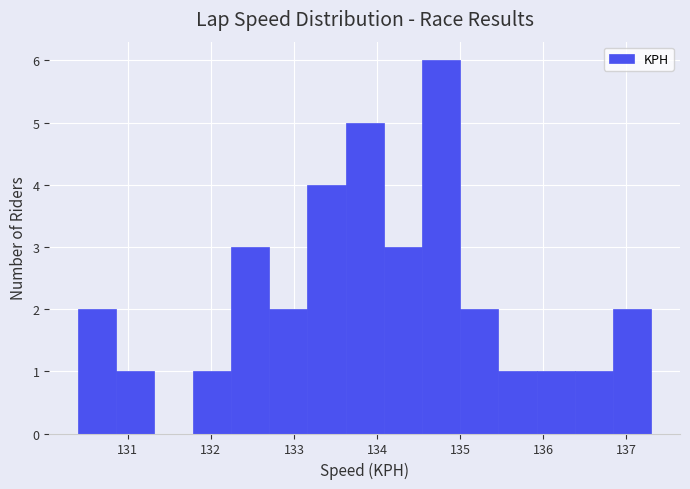

Reading left to right, list every bar in this chart as the range it spans on the x-axis followed by its height. Neither the bar edges nor the heights are printed on the chart, so give them approximately, as read against the axes.

130.40 to 130.86: 2
130.86 to 131.32: 1
131.32 to 131.78: 0
131.78 to 132.24: 1
132.24 to 132.70: 3
132.70 to 133.16: 2
133.16 to 133.62: 4
133.62 to 134.08: 5
134.08 to 134.54: 3
134.54 to 135.00: 6
135.00 to 135.46: 2
135.46 to 135.92: 1
135.92 to 136.38: 1
136.38 to 136.84: 1
136.84 to 137.30: 2